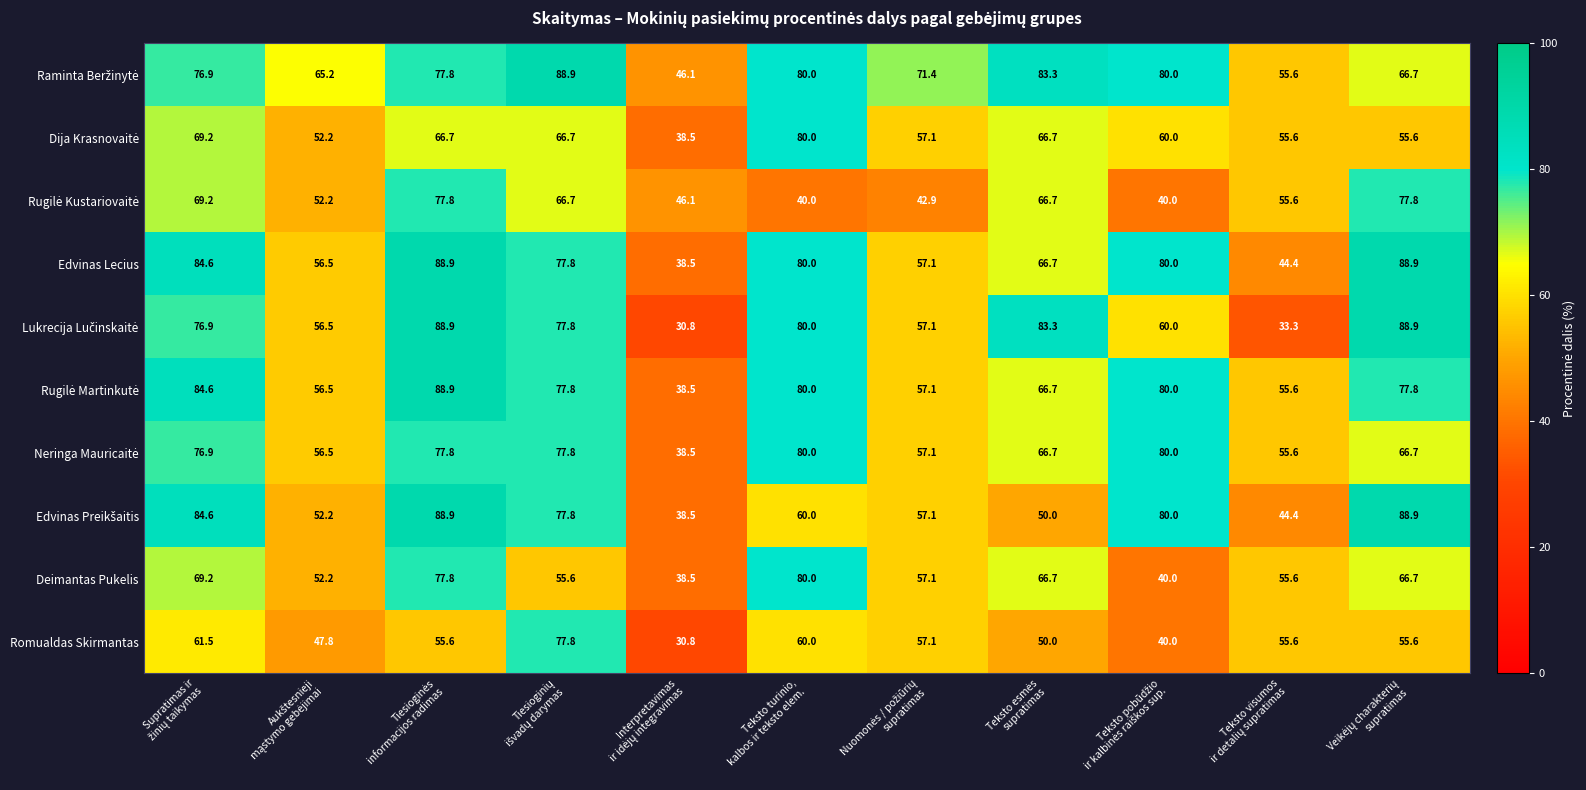

At how many categories does at least one series exceed 49?

10